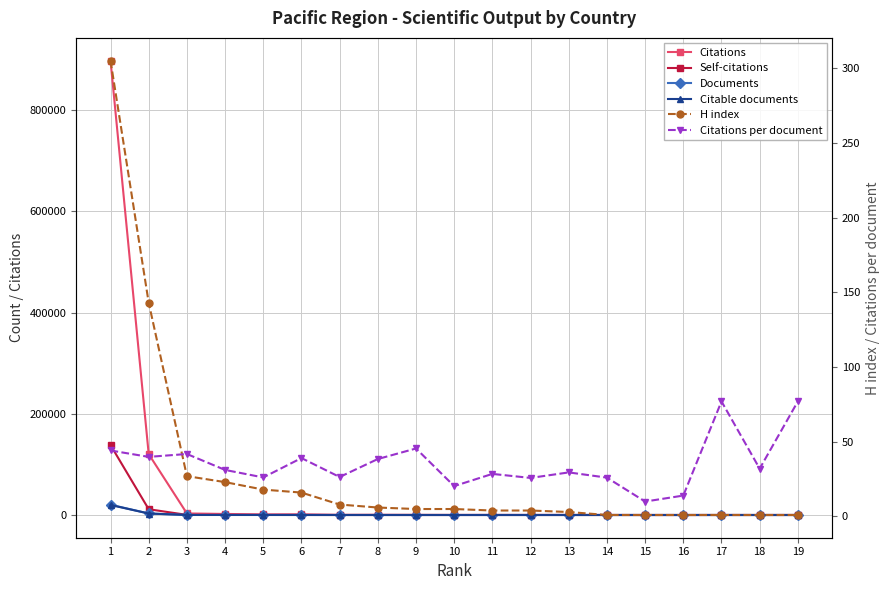

How many data points in Self-citations are less than 5?

8